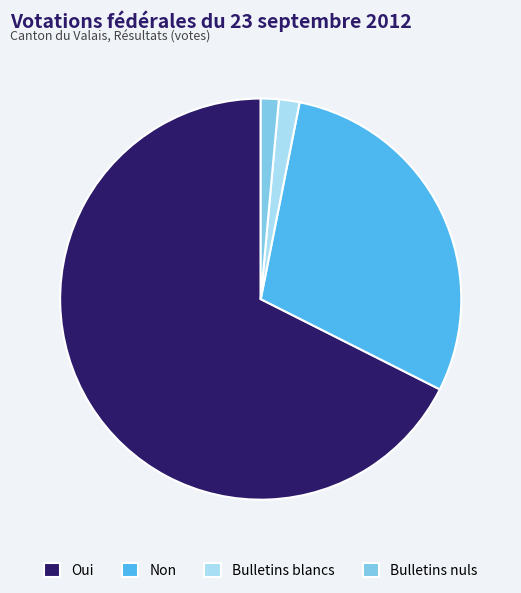

True or false: Bulletins nuls accounts for 11% of the total.

False